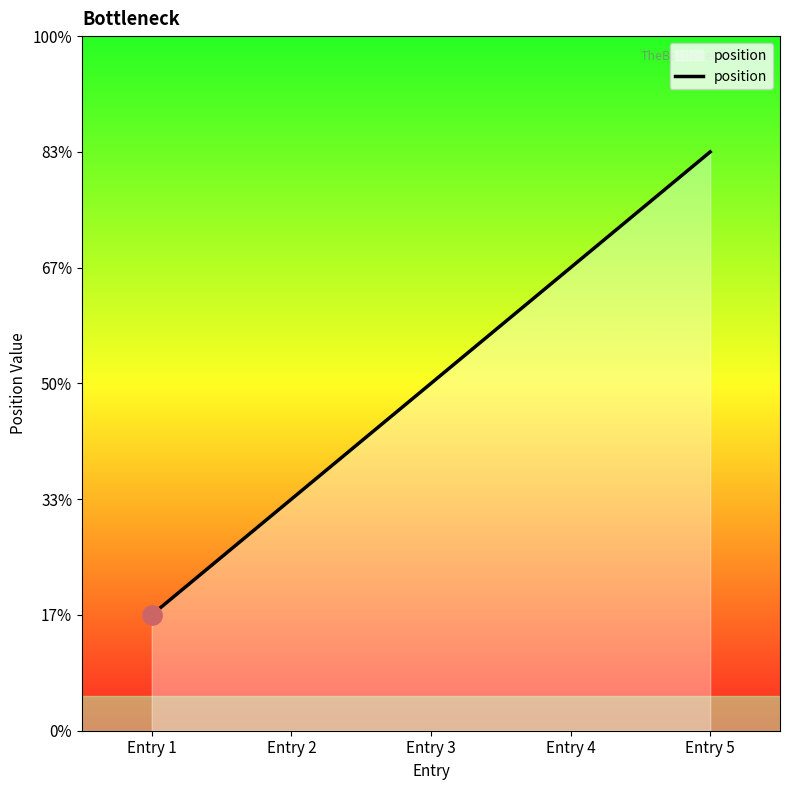

Read the value at Entry 5.

5